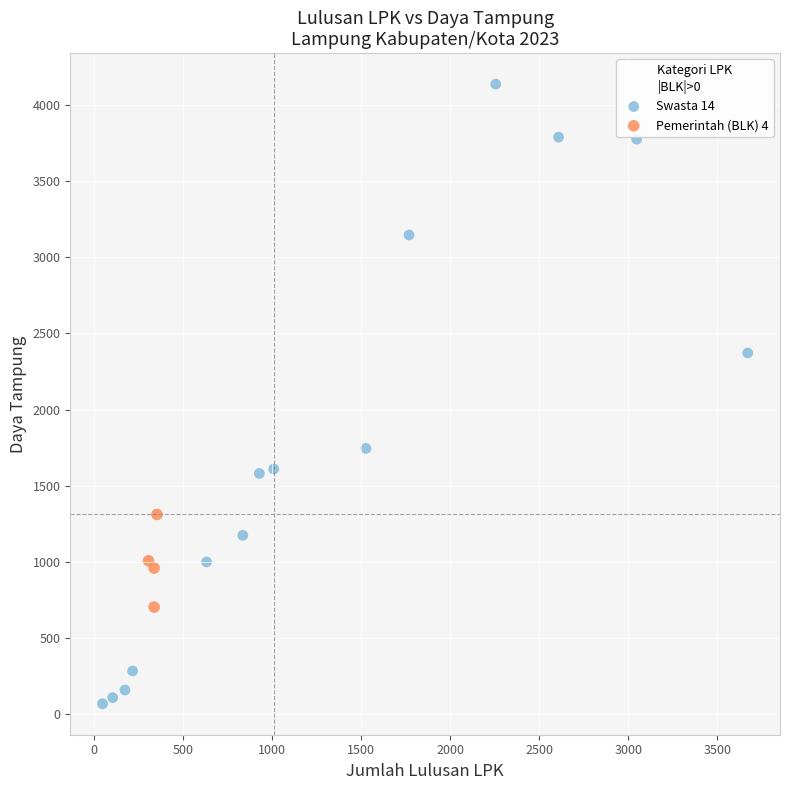

What are all the series names shown in the legend?

Swasta 14, Pemerintah (BLK) 4